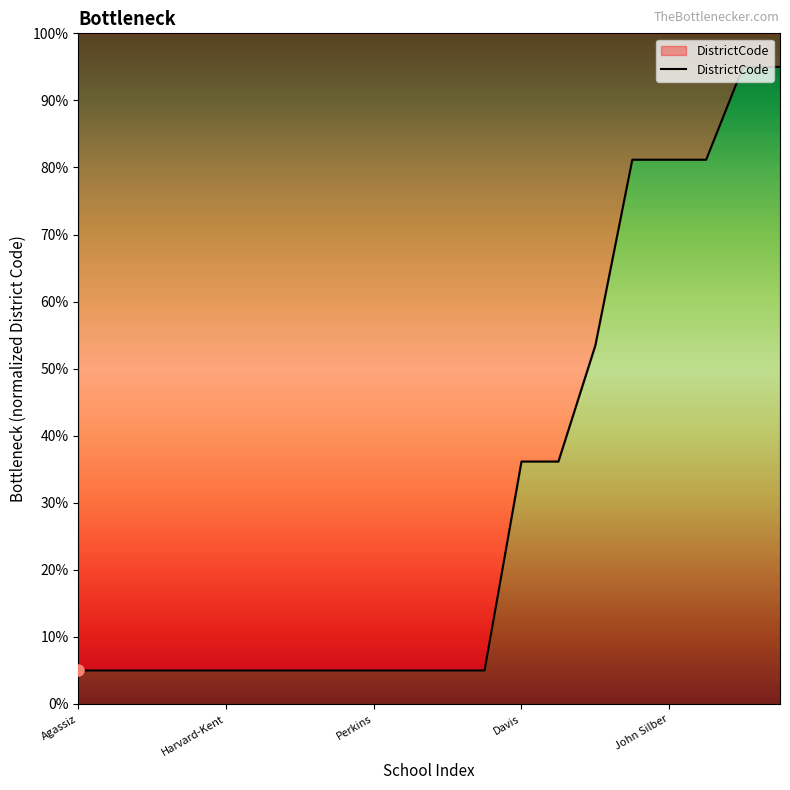

What is the greatest value displayed?

95.0